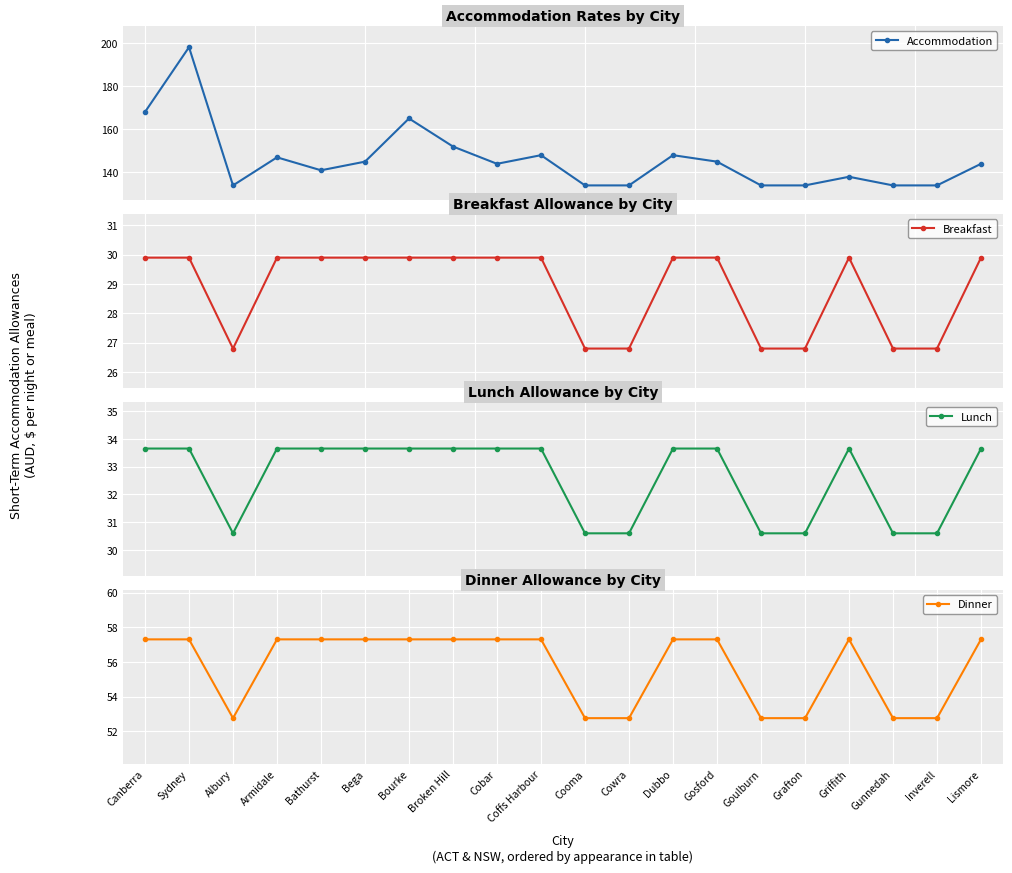

How many values in the Lunch series exceed 33?

13